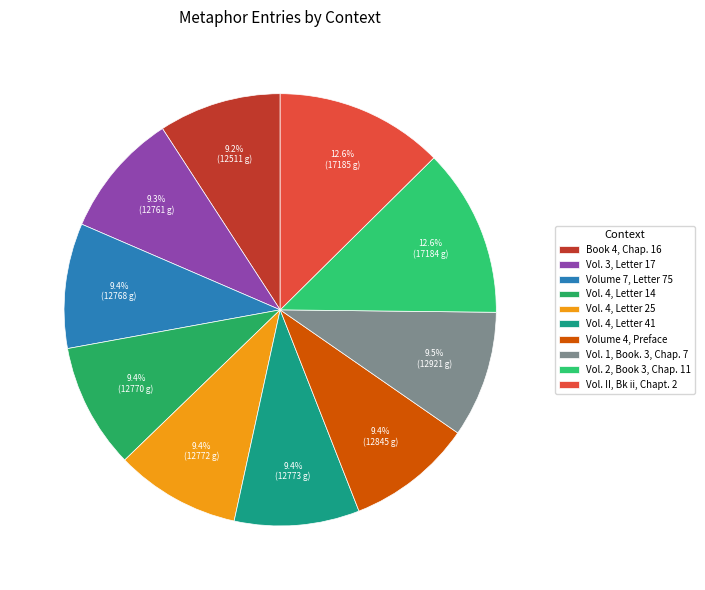

How many slices are in this pie chart?

10